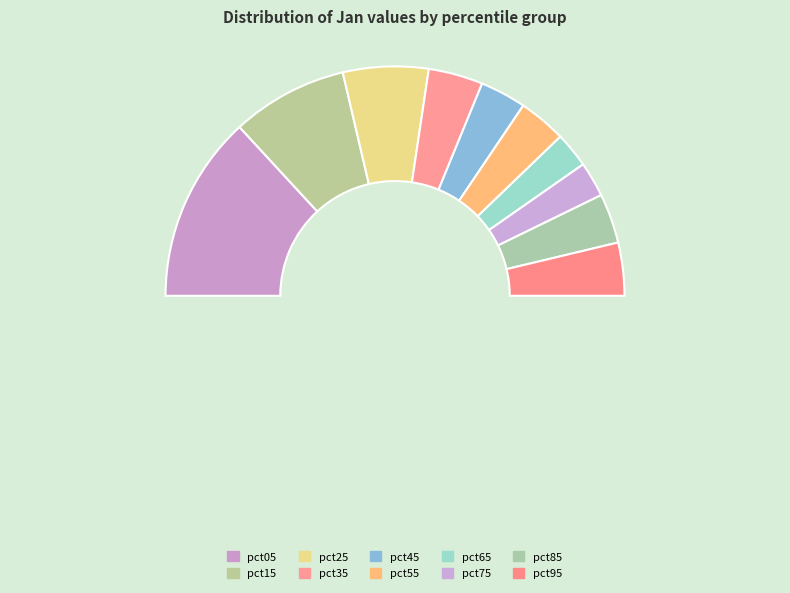

Combined, do pct75 and pct45 account for over 50%?

No